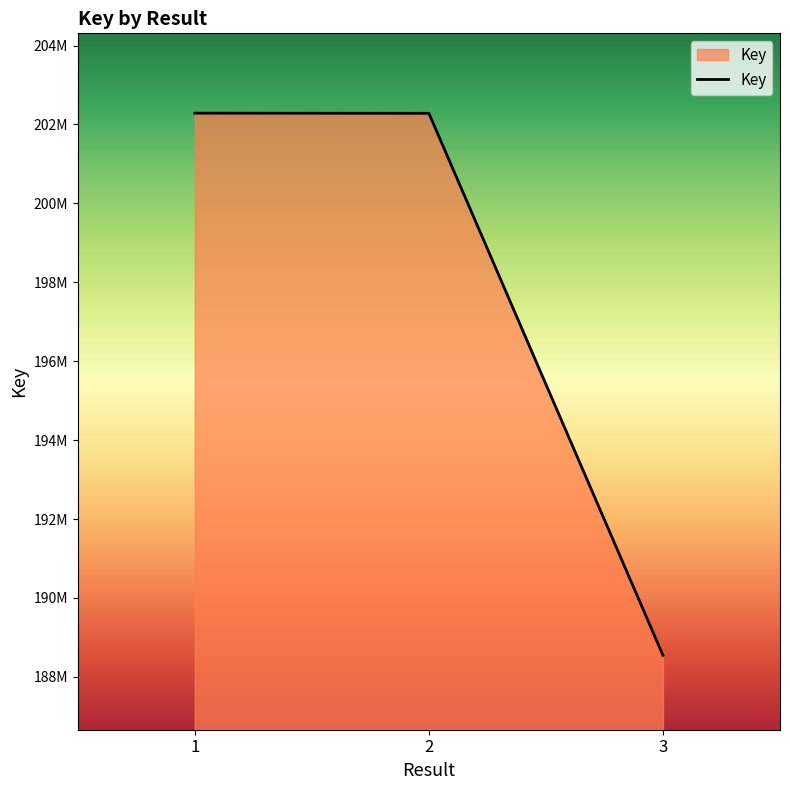

Read the value at 2, to the nearest 100.

202283400